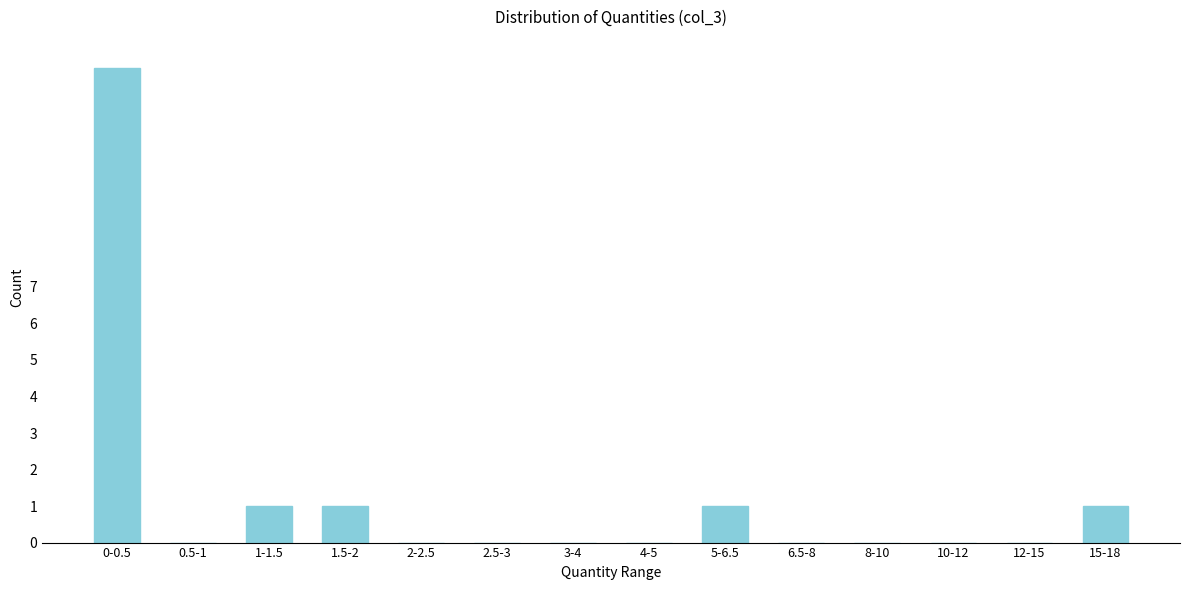

Reading left to right, what are all the values shown in this chart?

0-0.5=13	0.5-1=0	1-1.5=1	1.5-2=1	2-2.5=0	2.5-3=0	3-4=0	4-5=0	5-6.5=1	6.5-8=0	8-10=0	10-12=0	12-15=0	15-18=1